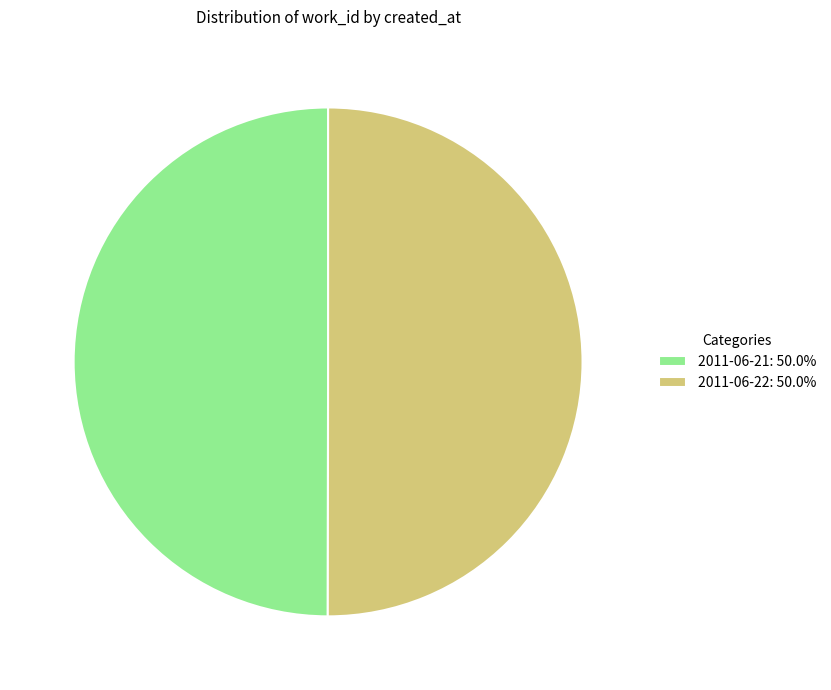

Approximately how many times larger is the value at 2011-06-22 compared to 2011-06-21?

1.0